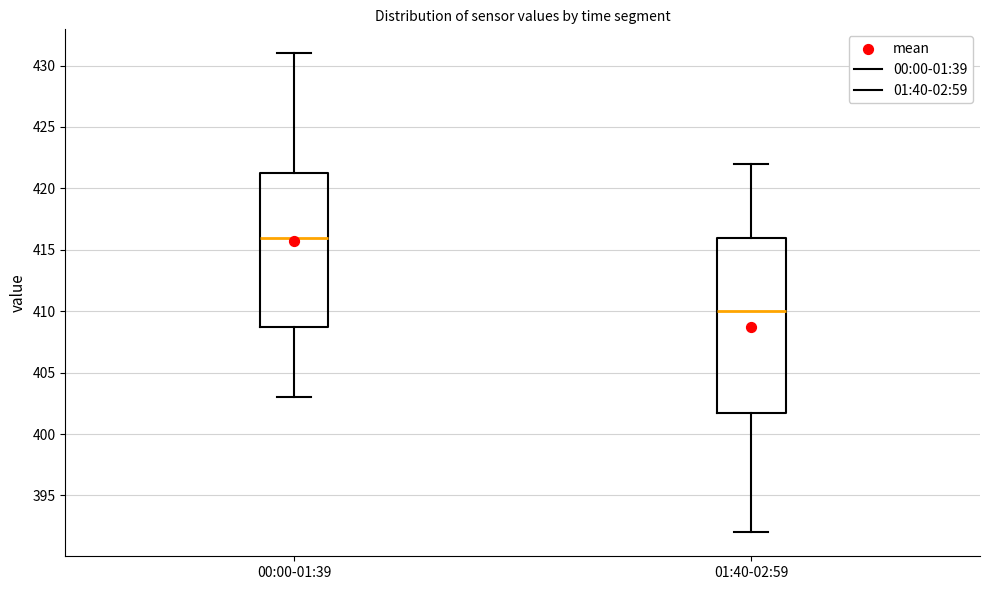

Comparing the boxes themselves (not the whiskers), which one is the tallest?

01:40-02:59